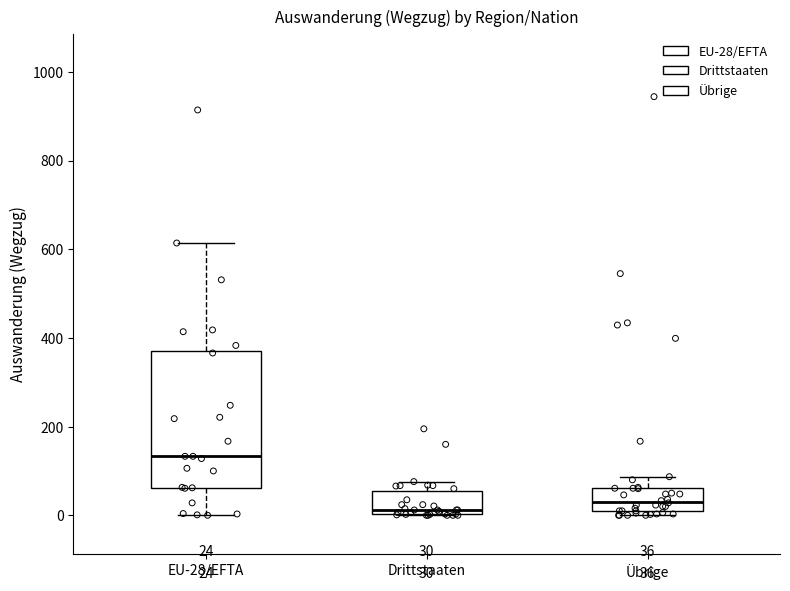

Comparing the boxes themselves (not the whiskers), which one is the tallest?

EU-28/EFTA